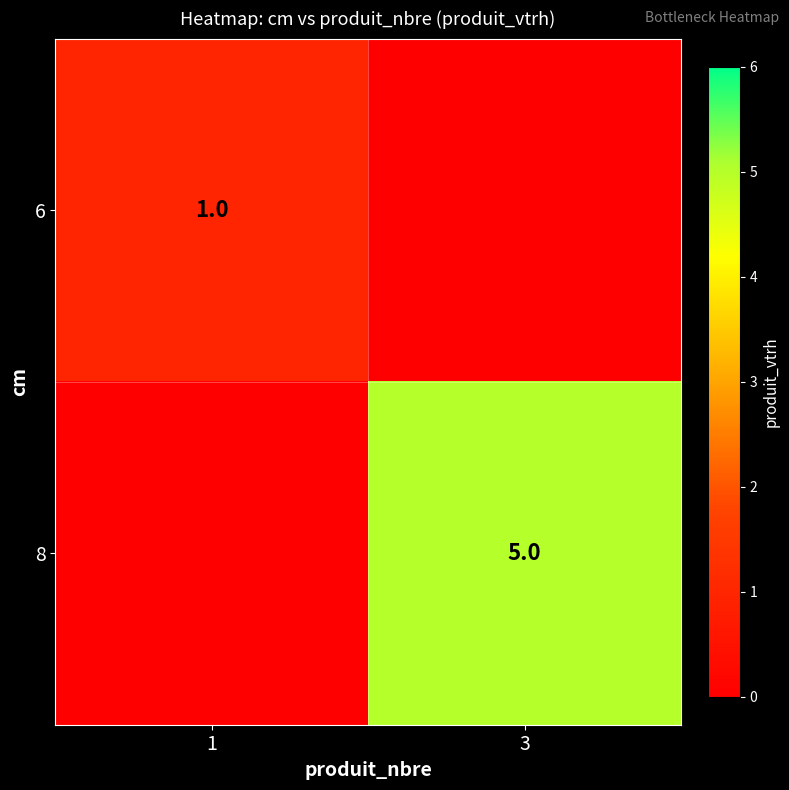

True or false: 6 has a value of 1 at 1.

True